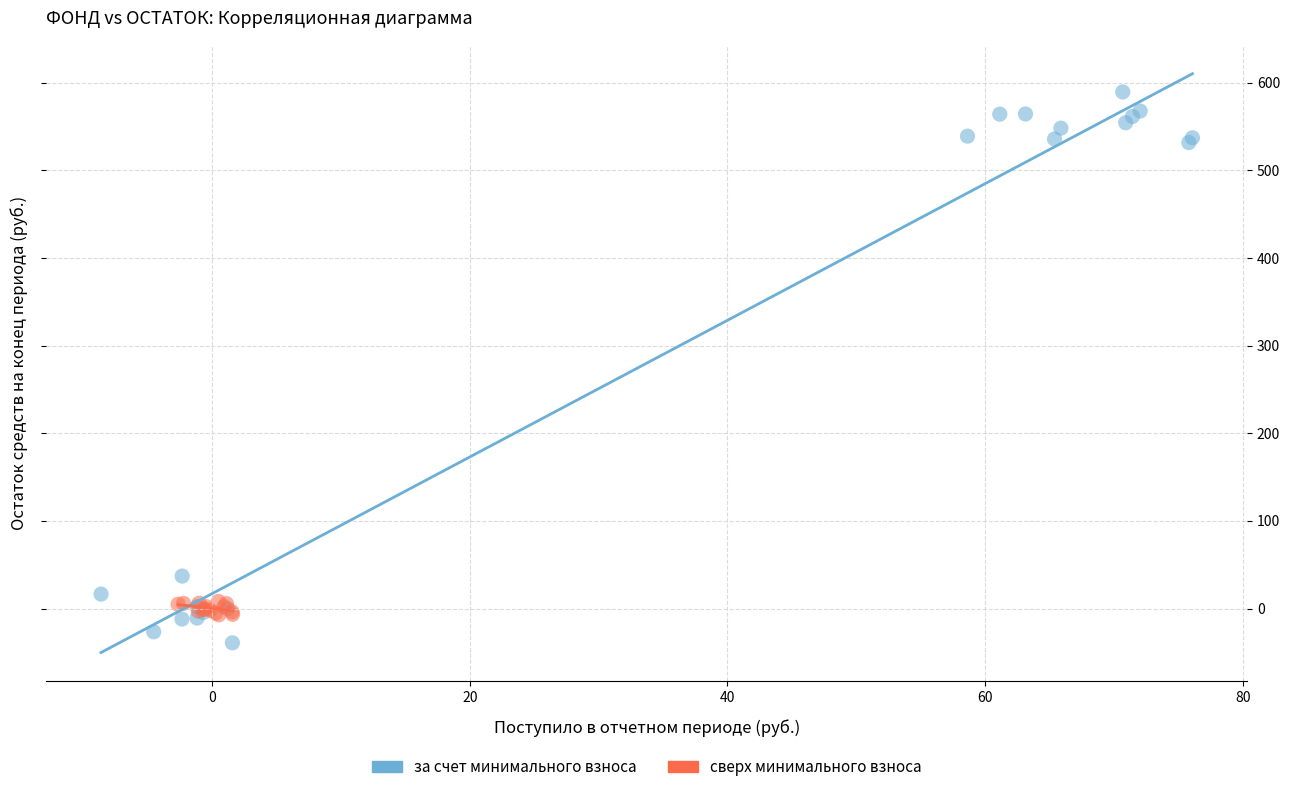

Which series contains the highest Y value?

за счет минимального взноса